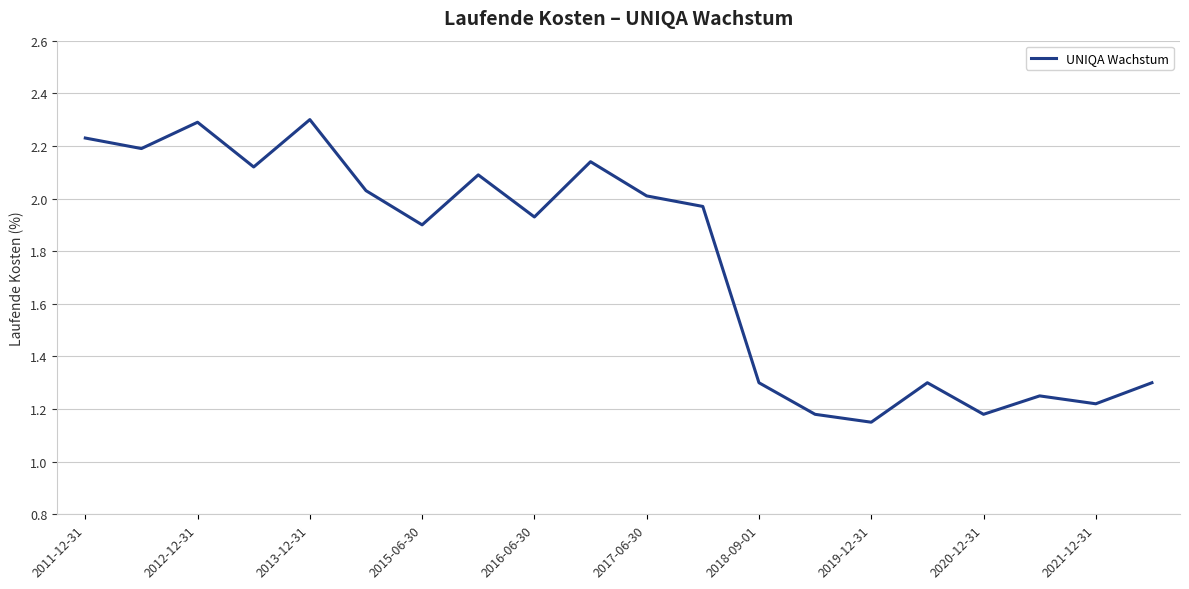

What is the greatest value displayed?

2.3